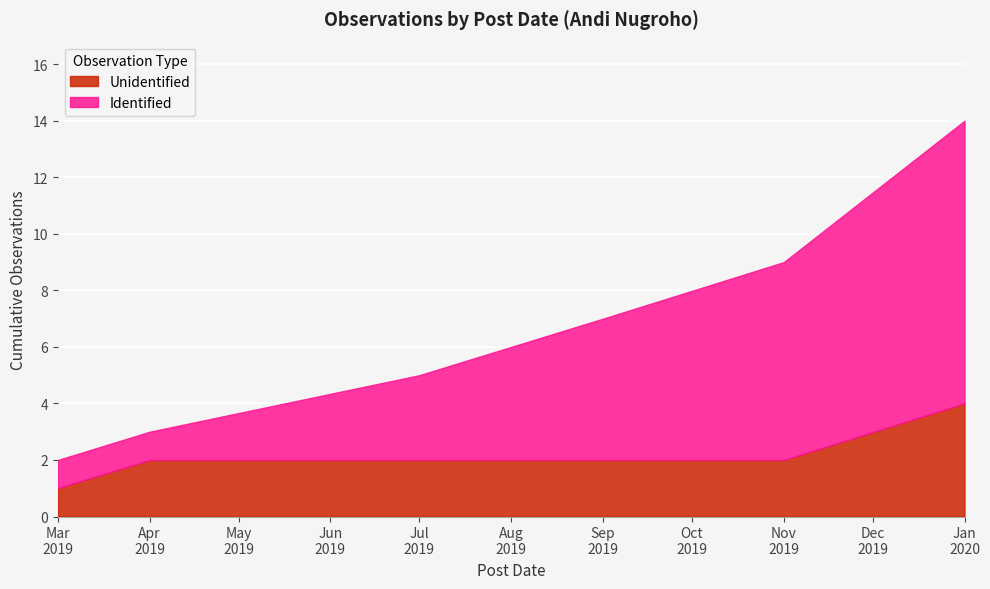

What is the highest value of the Unidentified series?

4